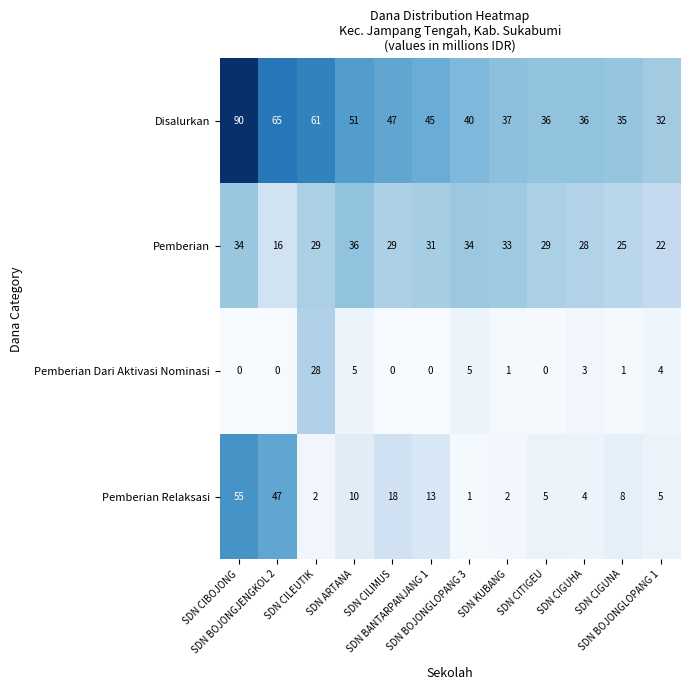

List the series in order of their peak value, lowest first.

Pemberian Dari Aktivasi Nominasi, Pemberian, Pemberian Relaksasi, Disalurkan